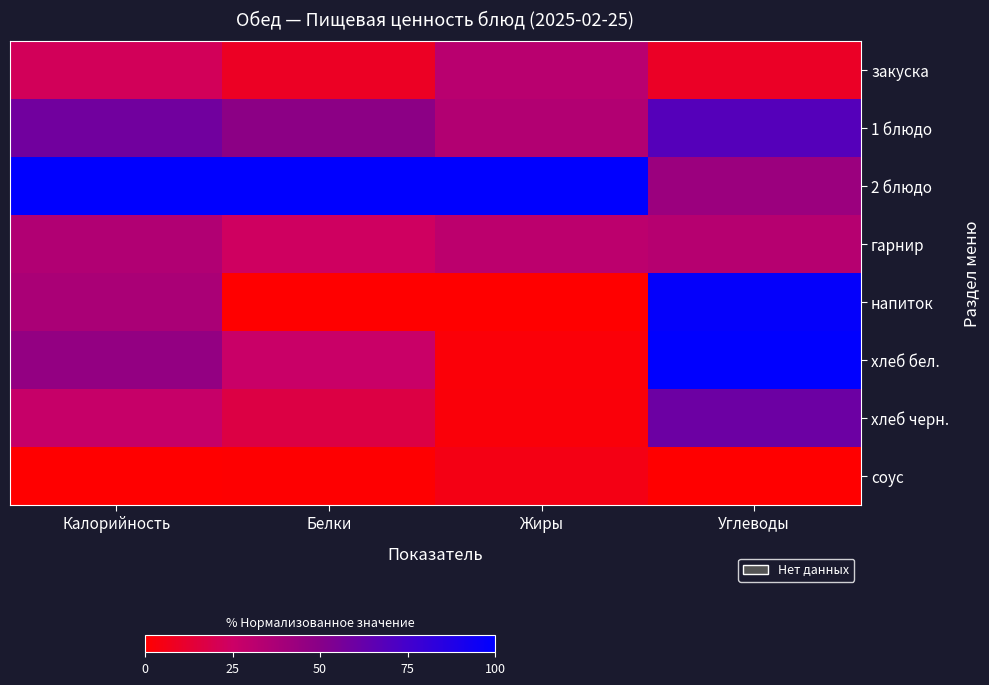

Reading right to left, list all the values displayed in this chart.

закуска: Углеводы=0.1	Жиры=0.3	Белки=0.1	Калорийность=0.2
1 блюдо: Углеводы=0.7	Жиры=0.3	Белки=0.5	Калорийность=0.6
2 блюдо: Углеводы=0.4	Жиры=1.0	Белки=1.0	Калорийность=1.0
гарнир: Углеводы=0.3	Жиры=0.3	Белки=0.2	Калорийность=0.3
напиток: Углеводы=1.0	Жиры=0.0	Белки=0.0	Калорийность=0.4
хлеб бел.: Углеводы=1.0	Жиры=0.0	Белки=0.3	Калорийность=0.5
хлеб черн.: Углеводы=0.6	Жиры=0.0	Белки=0.2	Калорийность=0.3
соус: Углеводы=0.0	Жиры=0.1	Белки=0.0	Калорийность=0.0